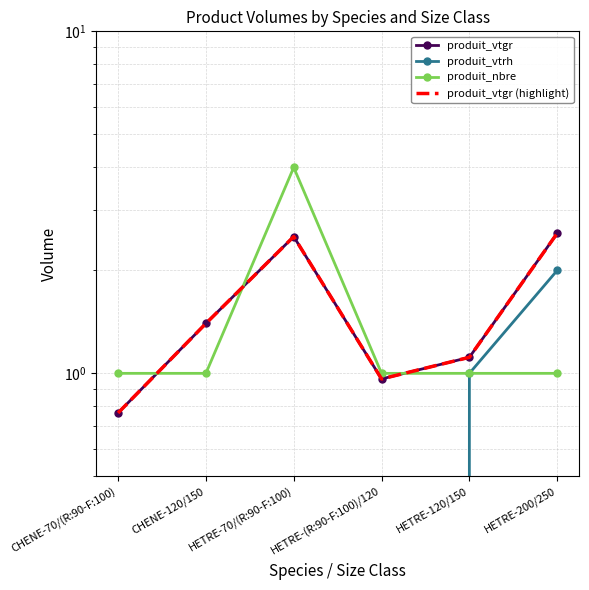

At how many categories does at least one series exceed 3?

1